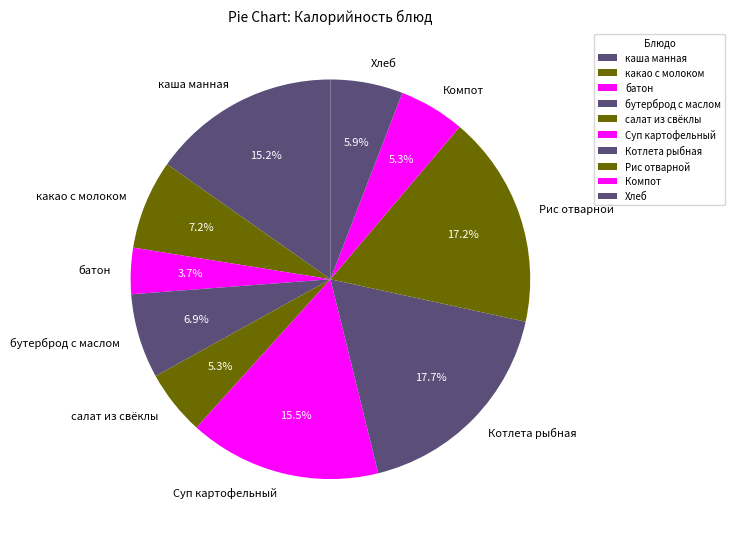

Is it true that Хлеб is 6% of the pie?

True